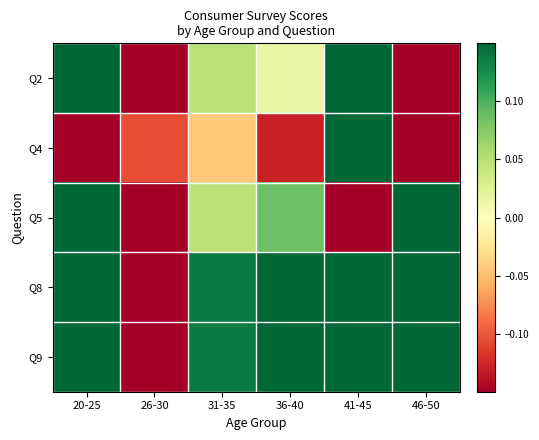

What is the maximum value shown in the chart?

0.2